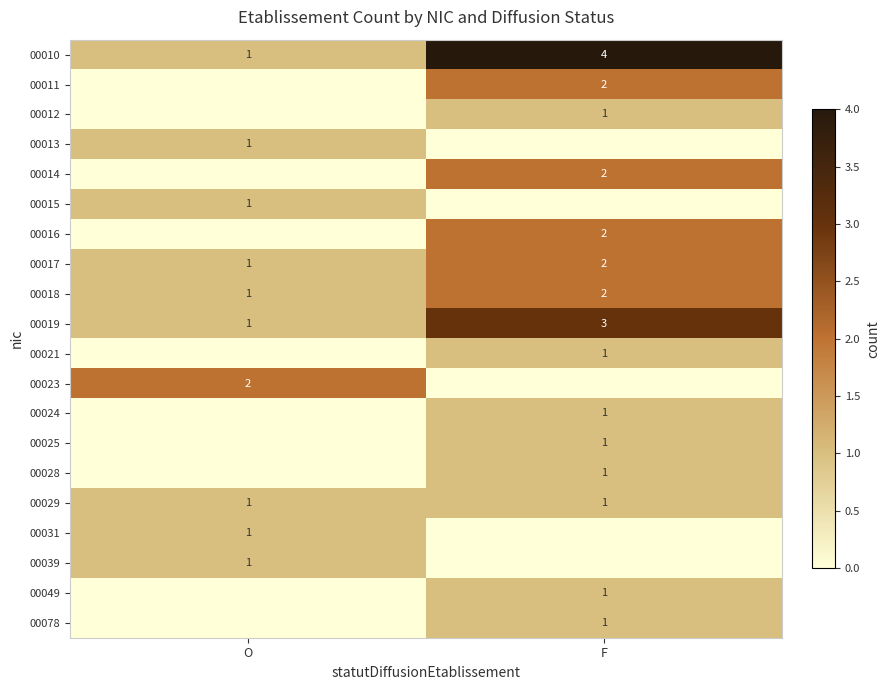

Which label corresponds to the largest value in the chart?

F